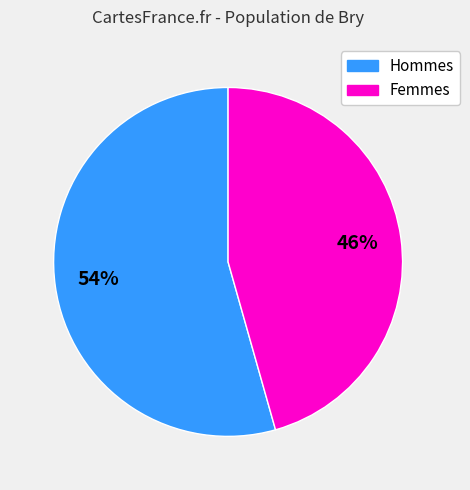

Is the sum of Femmes and Hommes greater than half?

Yes